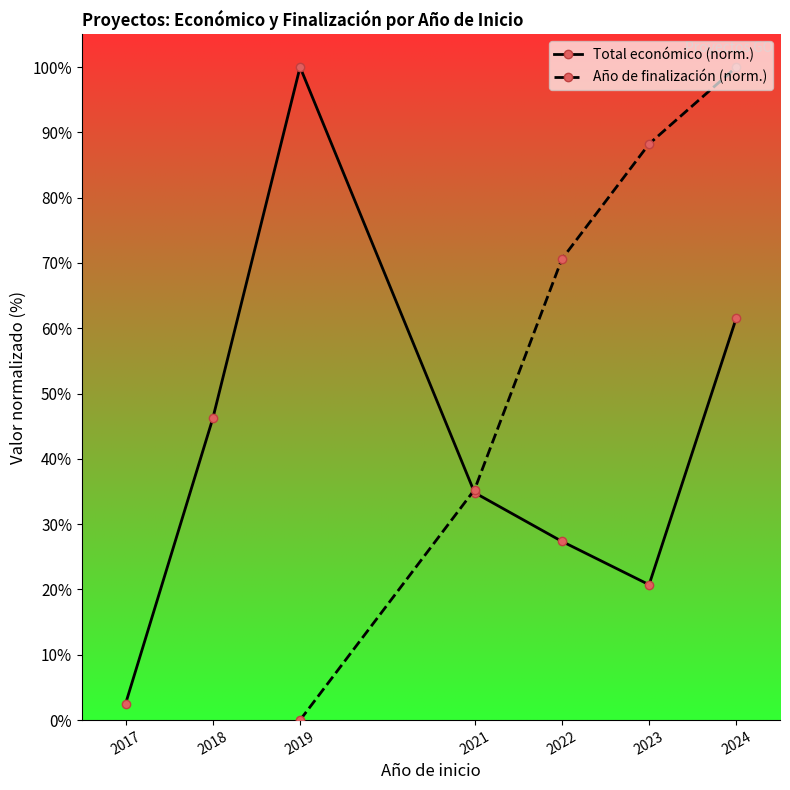

Is it true that Total económico (norm.) equals 34.8 at 2021?

True